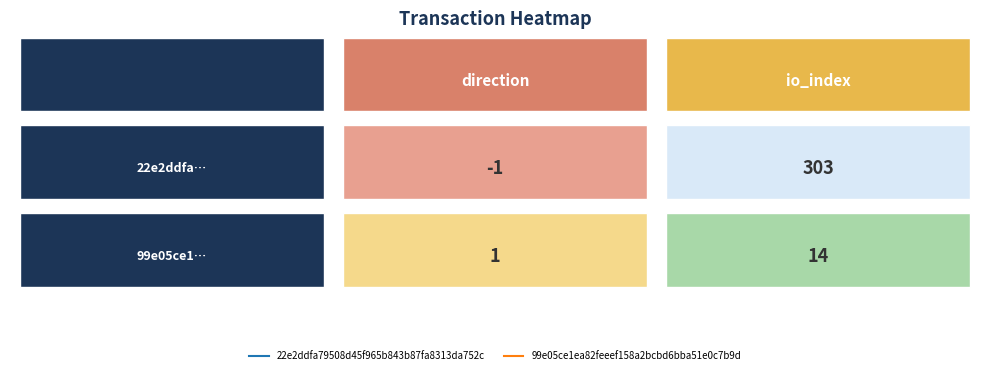

What is the sum of all 22e2ddfa79508d45f965b843b87fa8313da752c values?

302